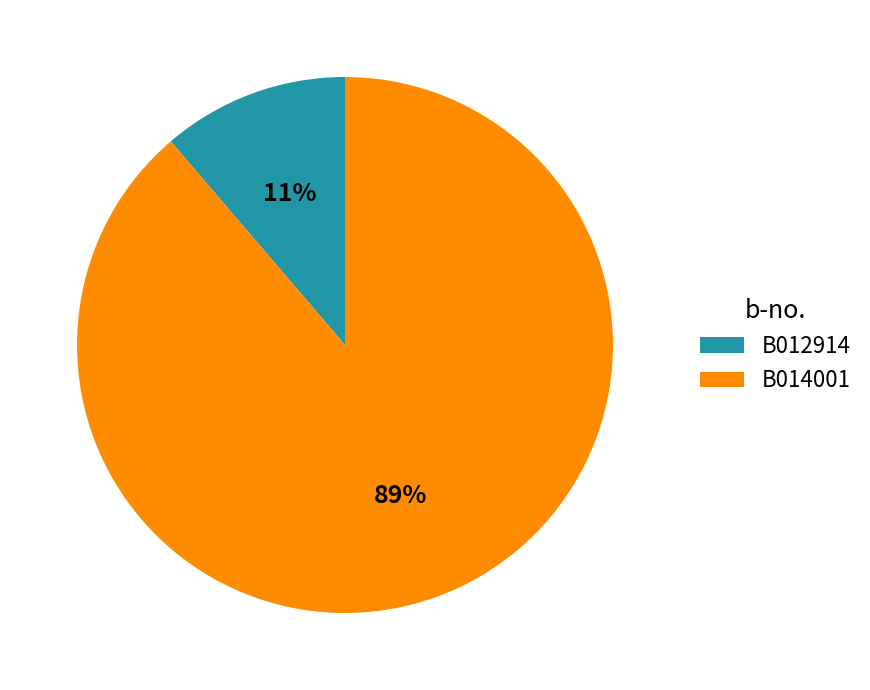

Which category accounts for the majority?

B014001